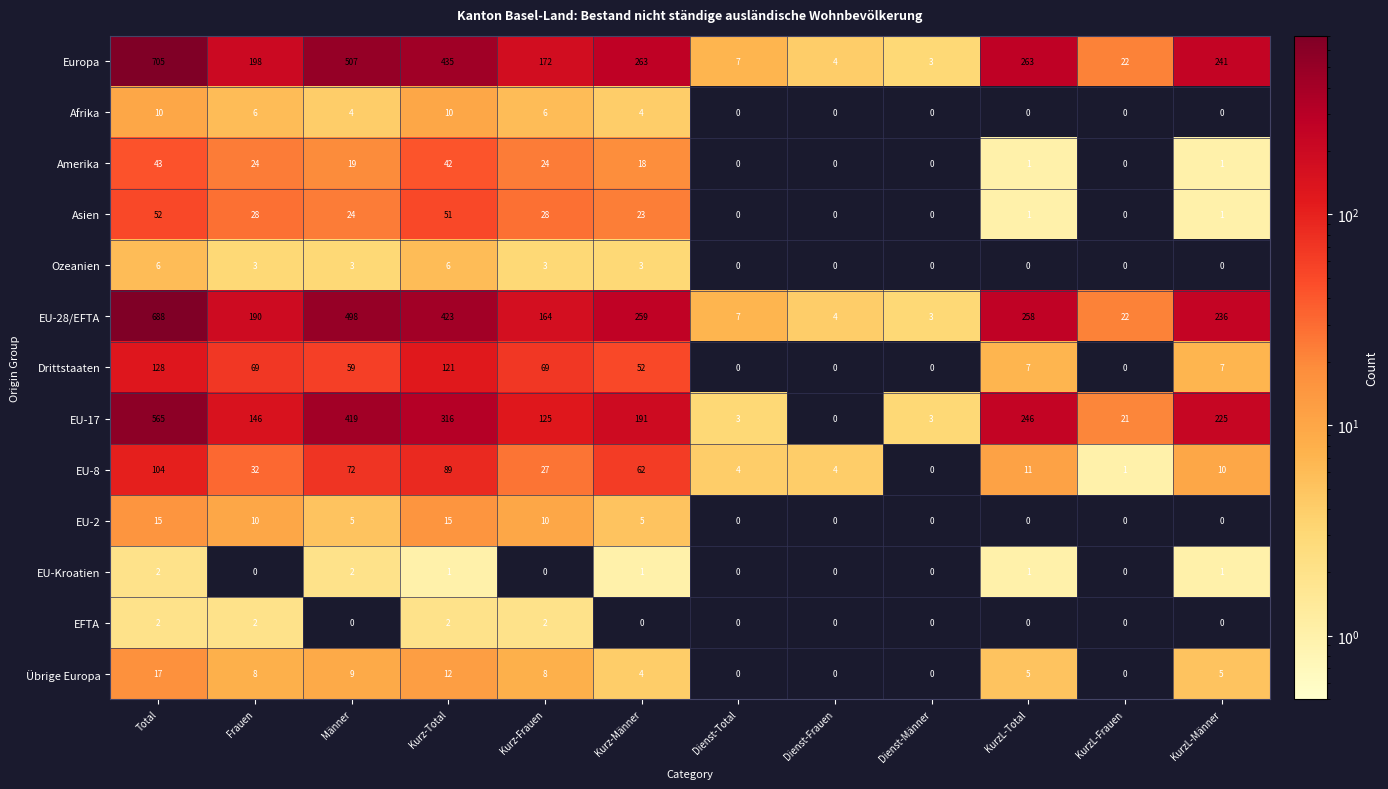

The Europa series shows 5 at Dienst-Männer. True or false?

False